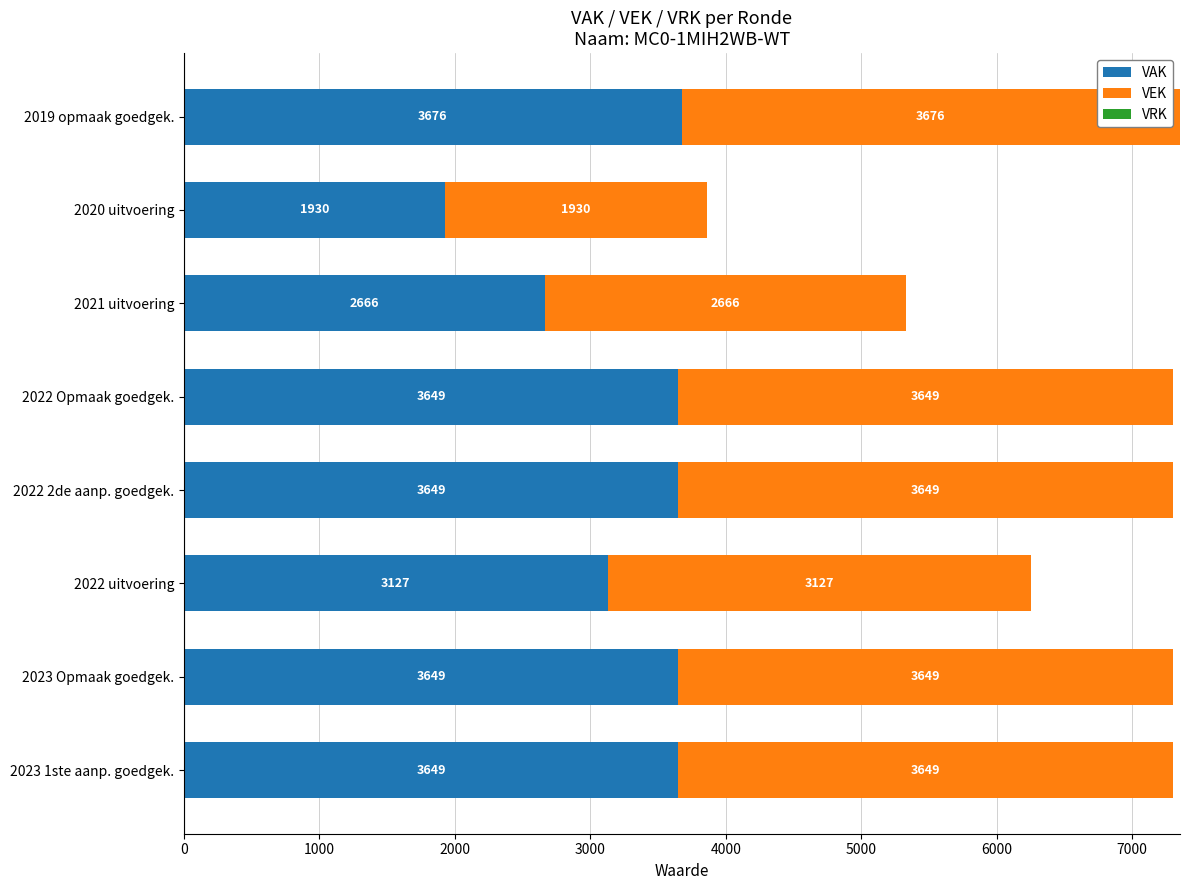

The value of VAK at 2020 uitvoering is 1042. True or false?

False